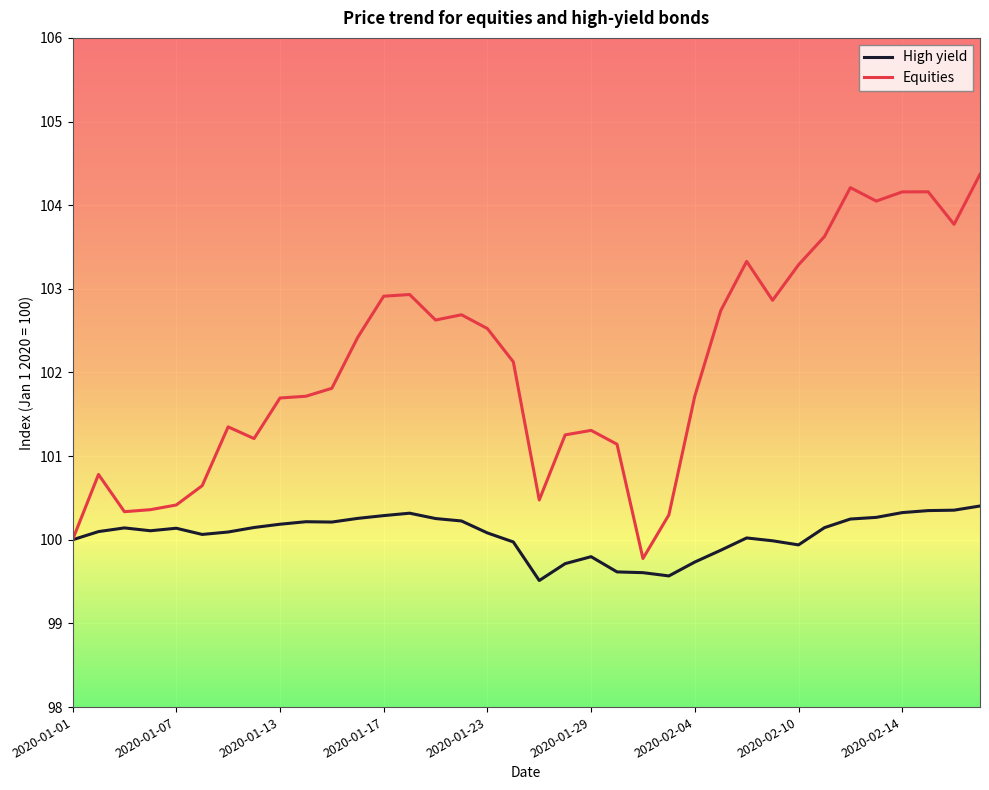

Rank the series by their maximum value, from lowest to highest.

High yield, Equities